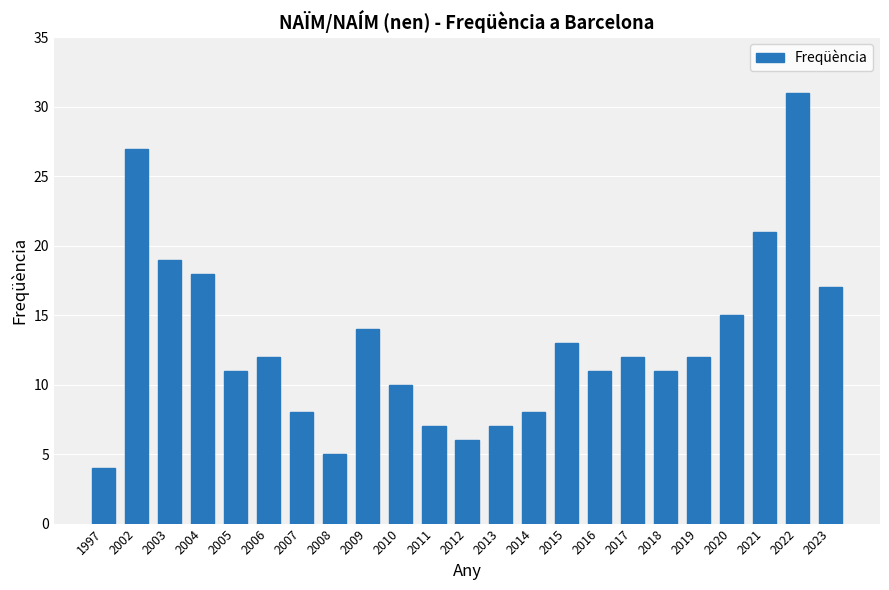

What is the change in value from 2013 to 2014?

+1